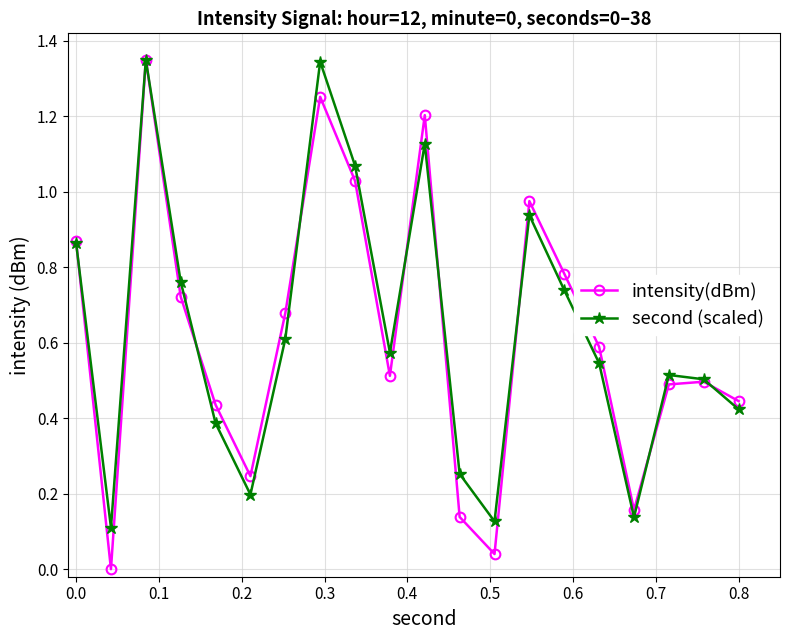

Which series has the widest spread of values?

intensity(dBm)